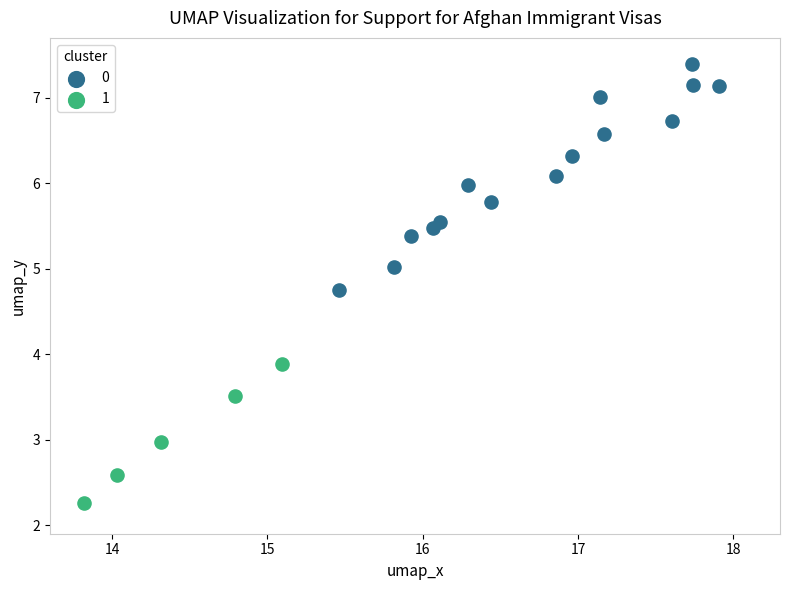

What are all the series names shown in the legend?

0, 1